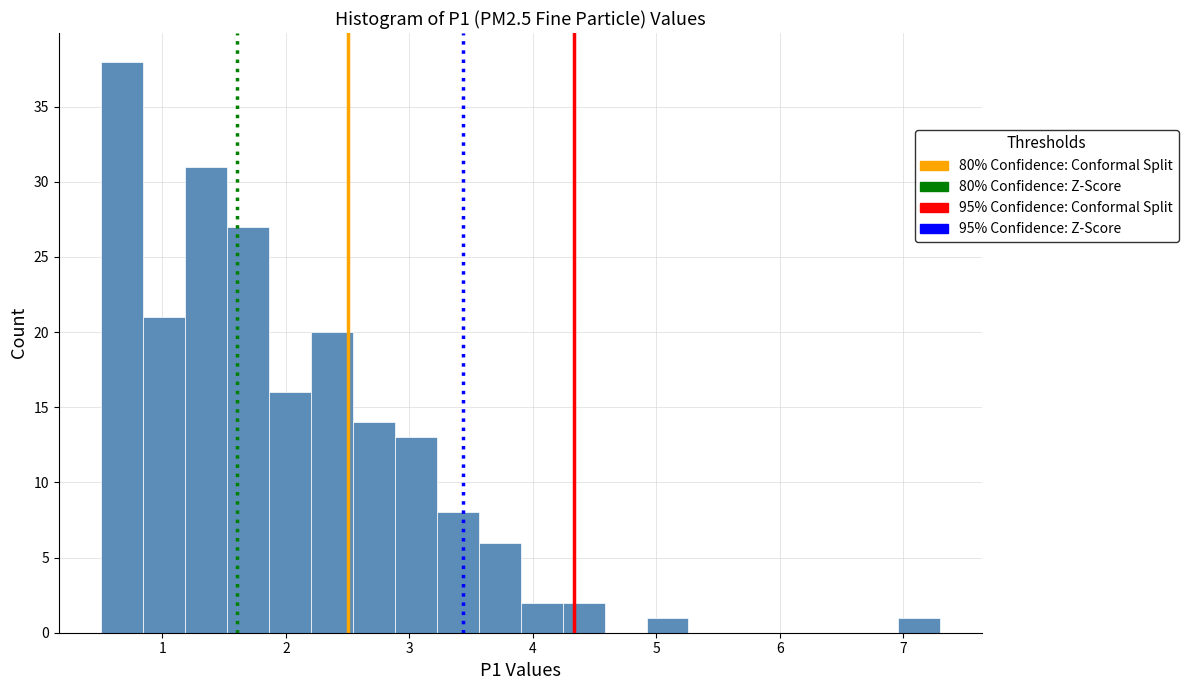

Around what value on the x-axis is the tallest bar? Give the approximate position of its centre, as read against the axis.

0.7